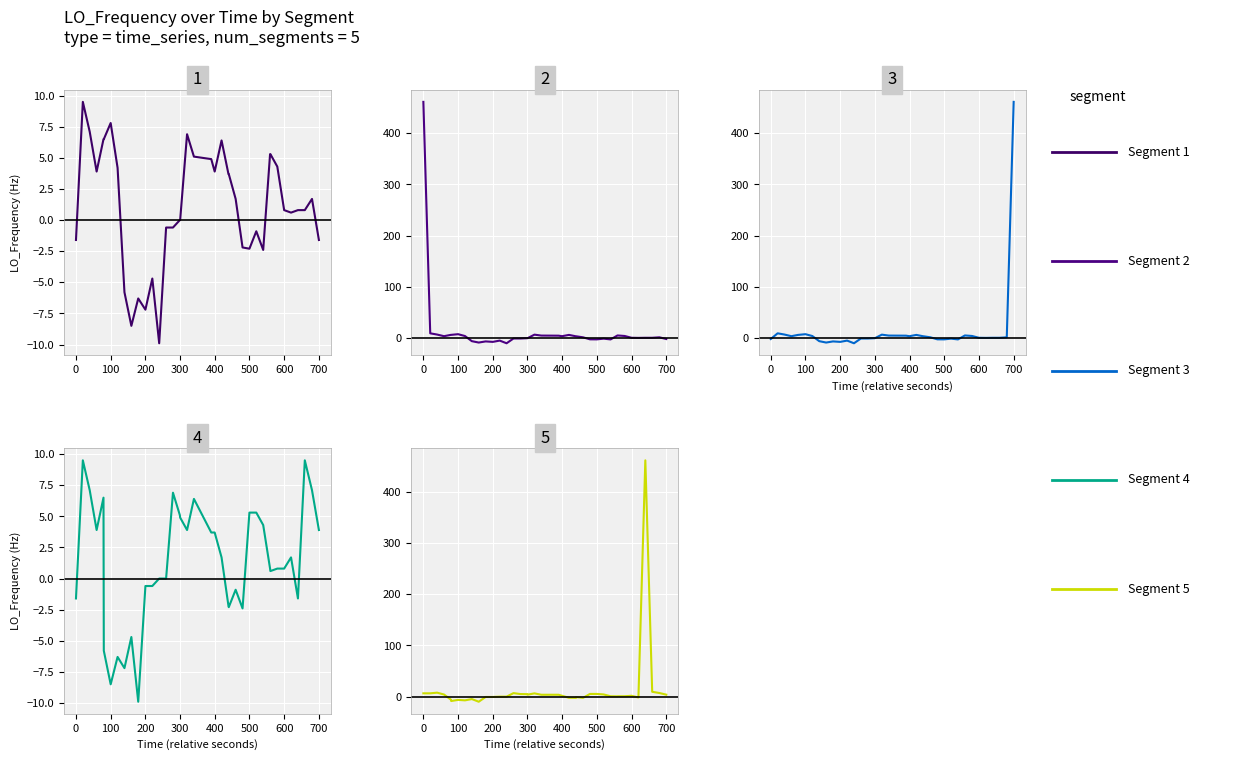

How many data points in Segment 5 are above 1?

20